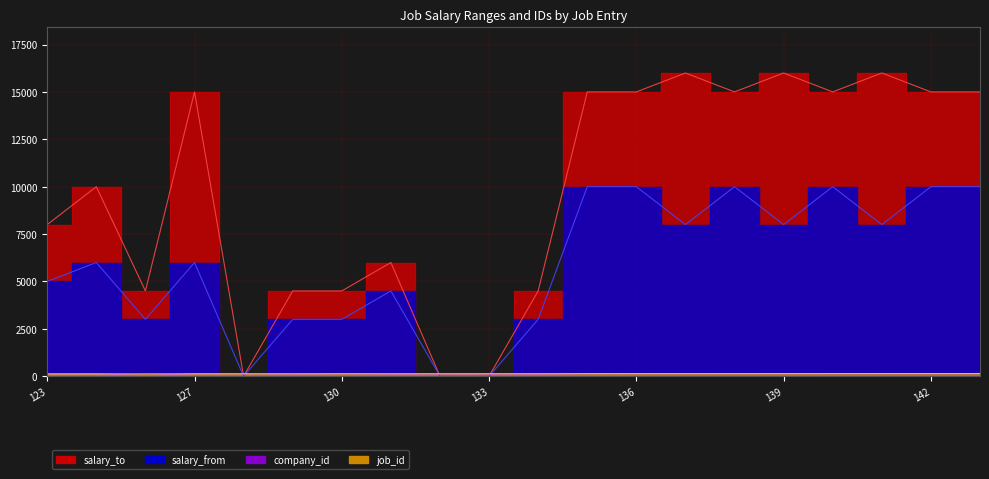

In salary_from, how many points are higher than both neighbors (excluding endpoints)?

5